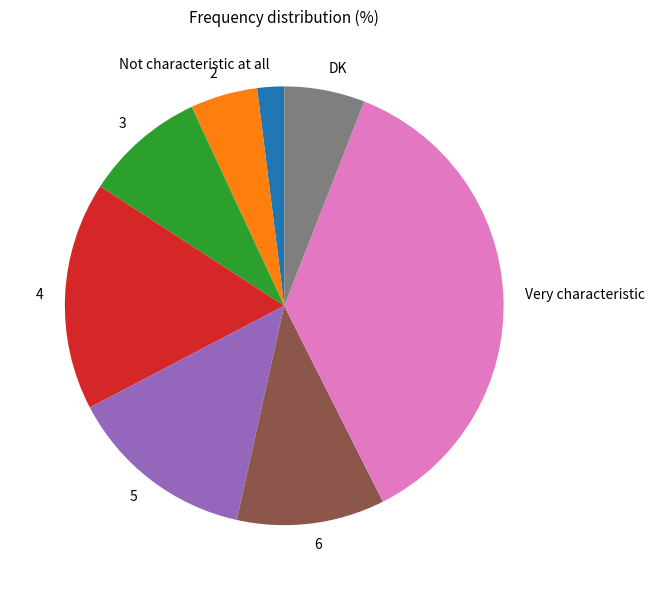

Count the number of slices in the pie.

8